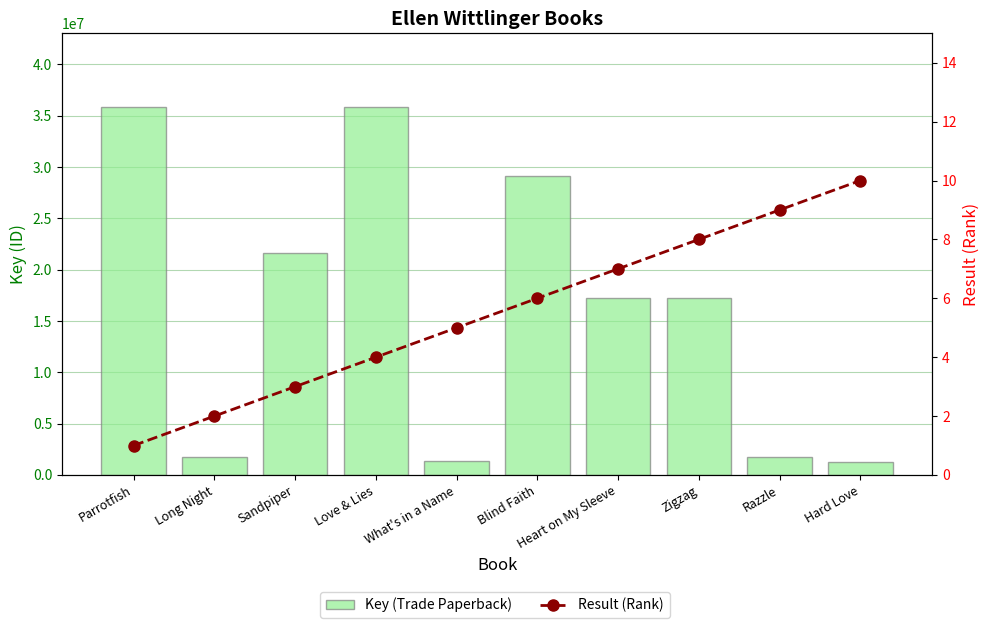

What is the label of the 5th bar from the right?

Blind Faith